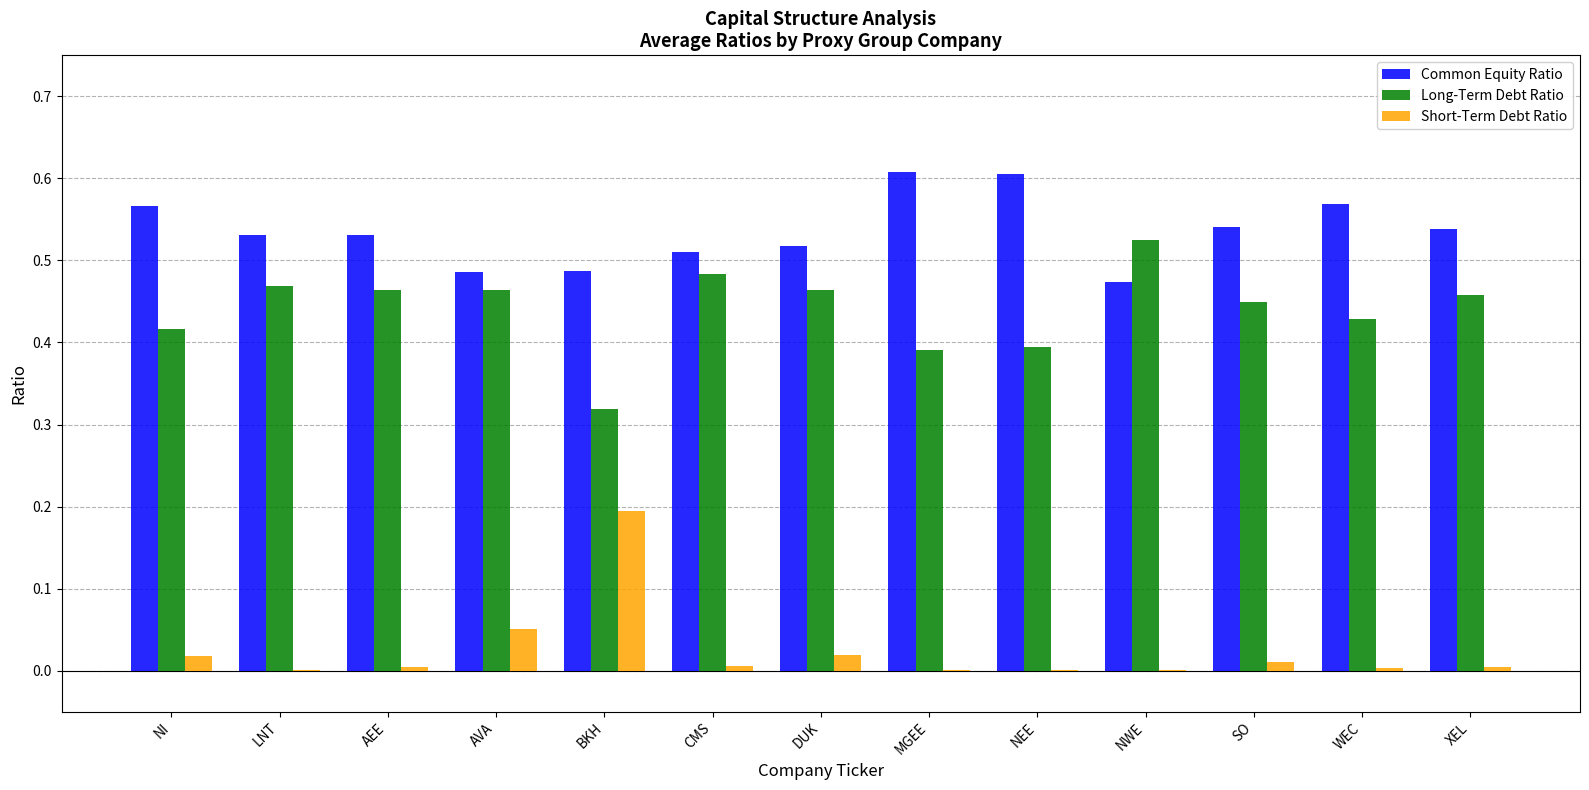

Is the value of Short-Term Debt Ratio at WEC greater than the value of Long-Term Debt Ratio at AVA?

No